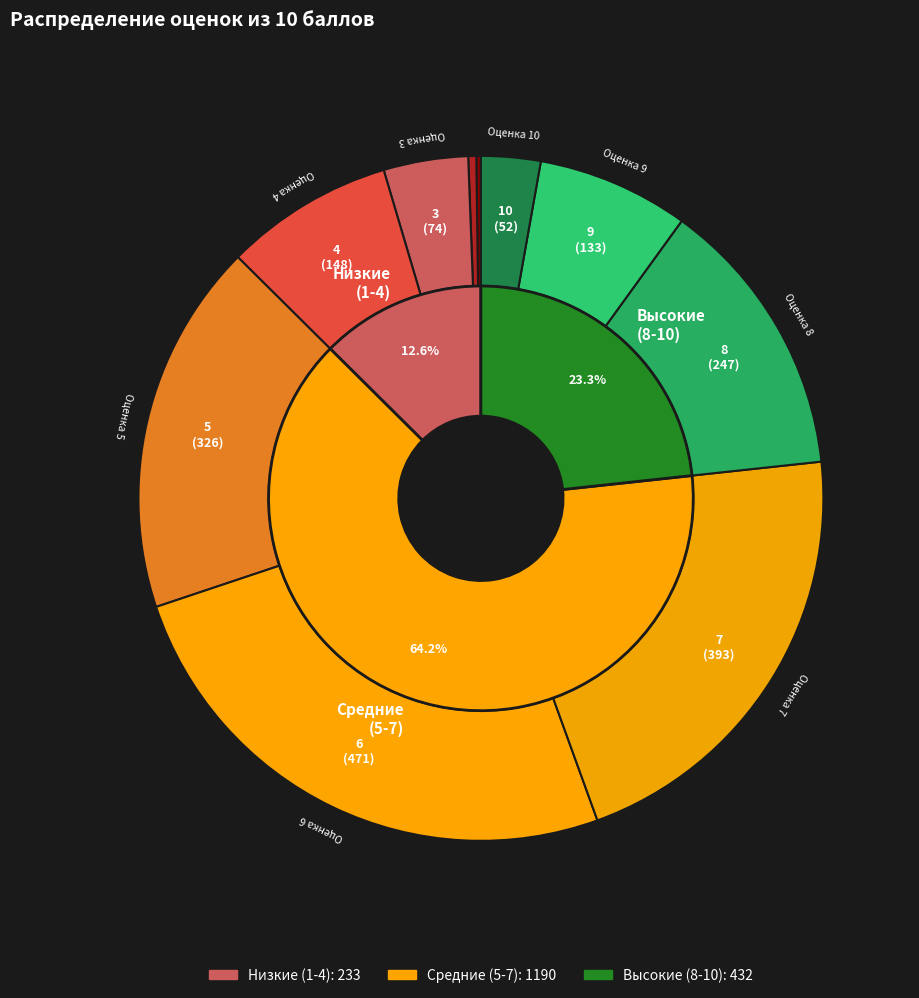

Is there any slice that represents more than half of the pie?

No